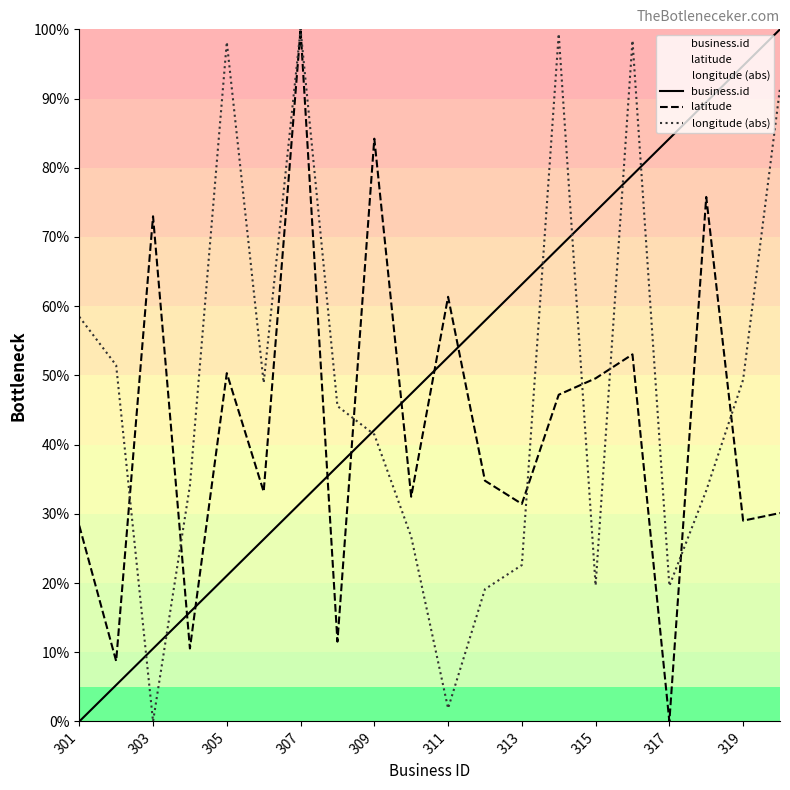

At which label does longitude (abs) first exceed 45?

301